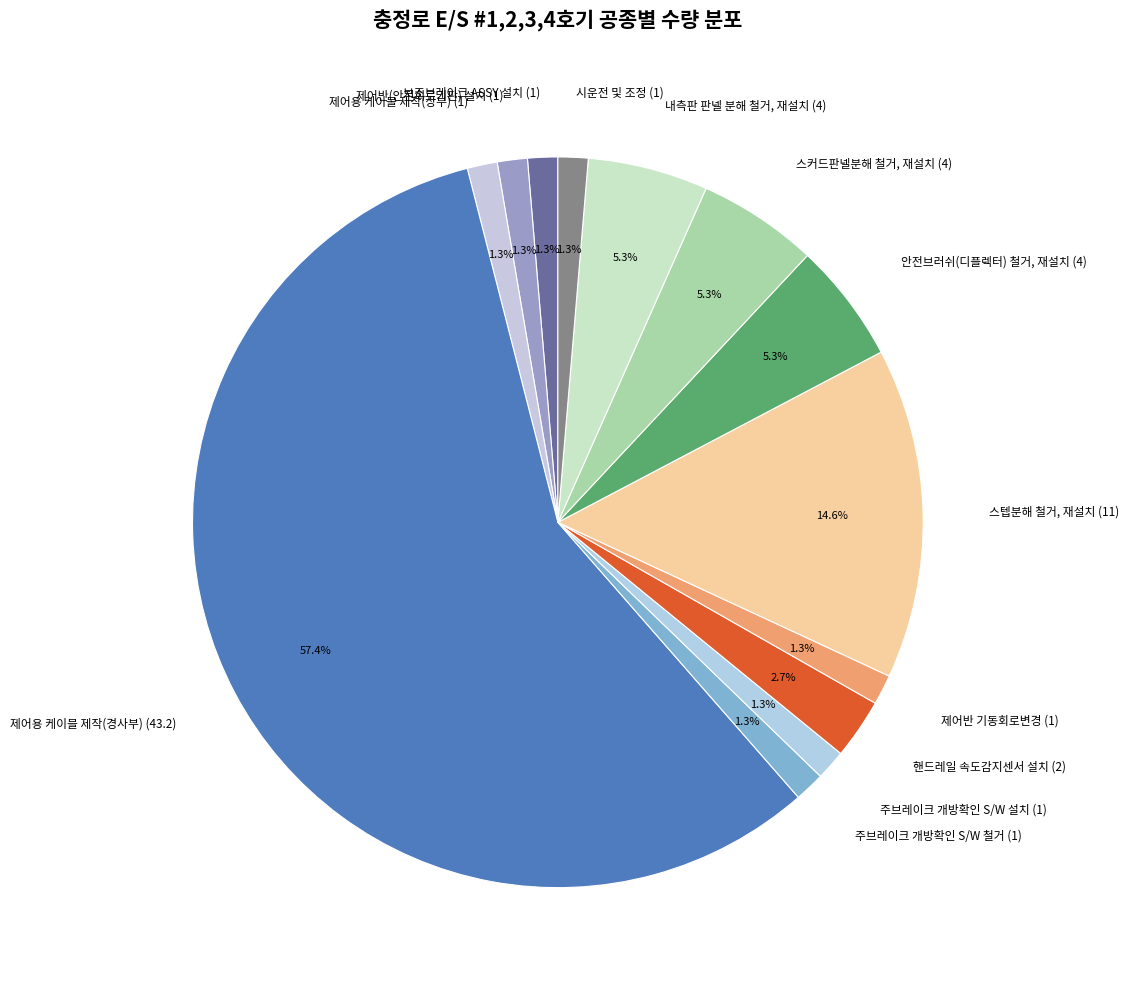

To the nearest percent, what portion does 제어반(안전회로기판) 설치 represent?

1%